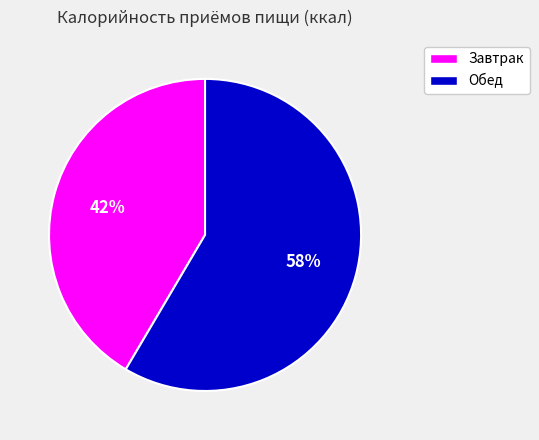

Between Завтрак and Обед, which is larger?

Обед